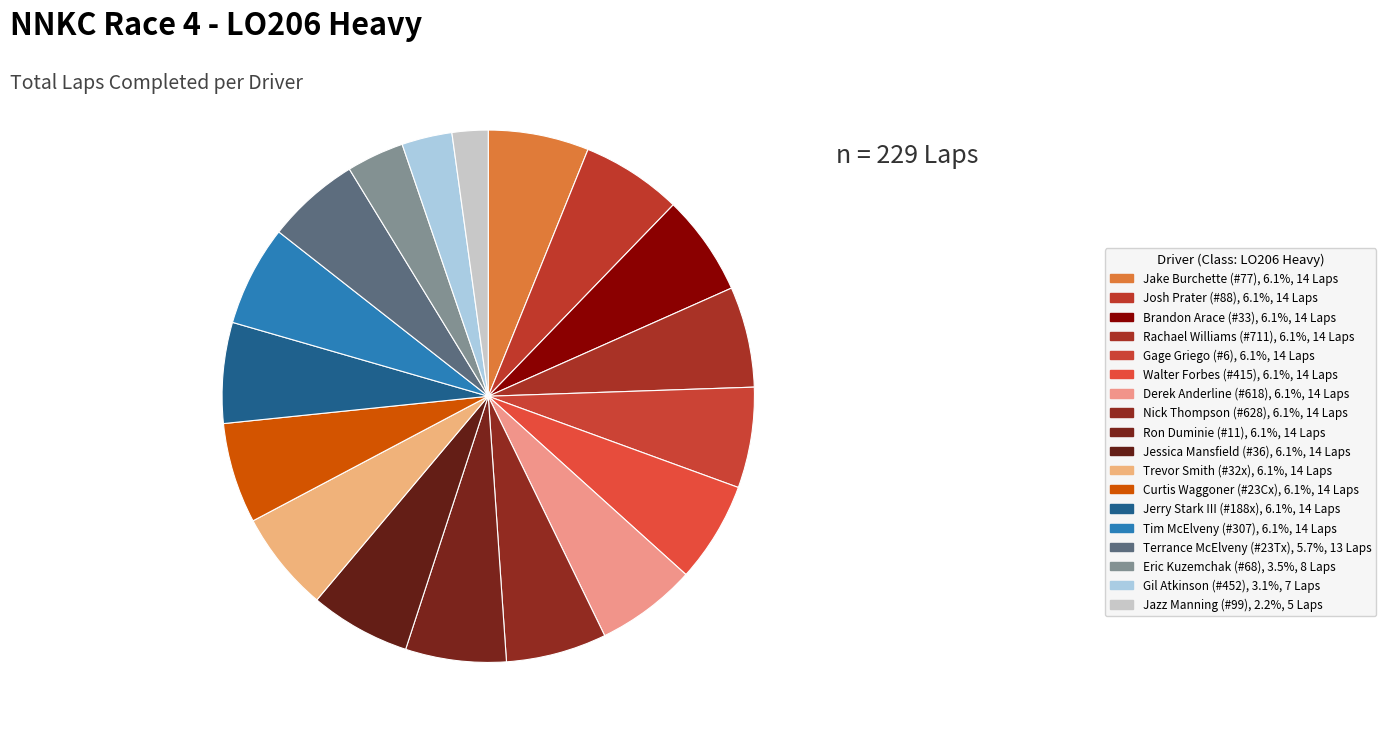

To the nearest percent, what is the difference between the Eric Kuzemchak (#68) and Jerry Stark III (#188x) slice percentages?

3%